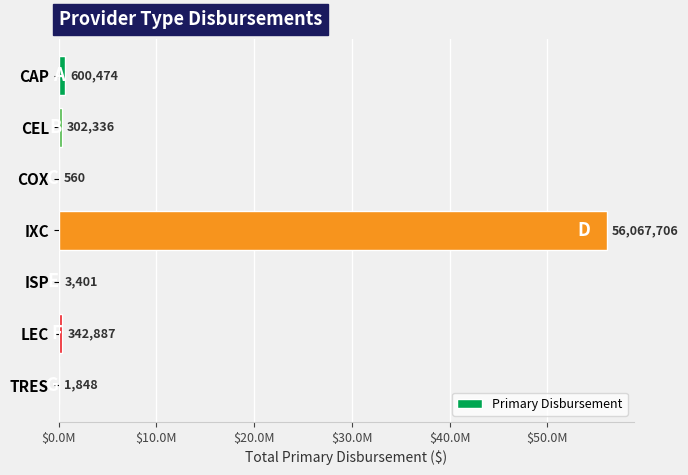

How many bars are there in total?

7